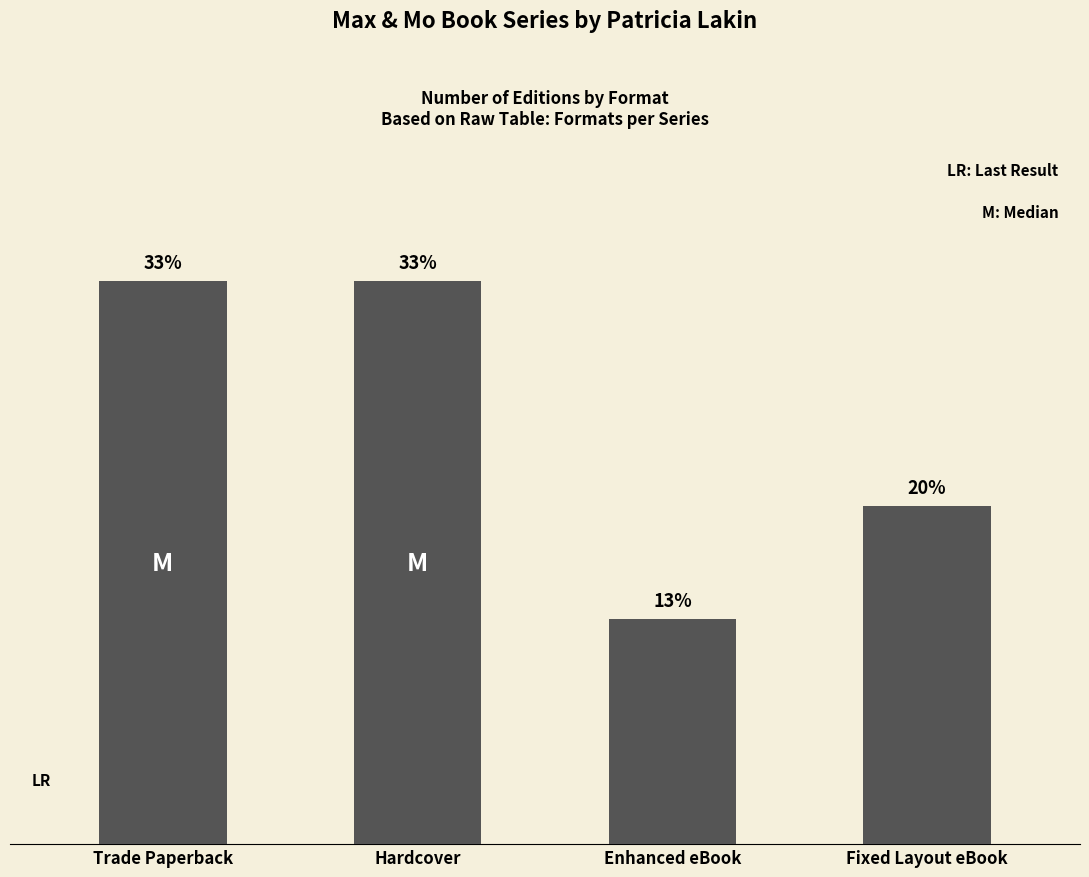

Count the number of data series in this chart.

1